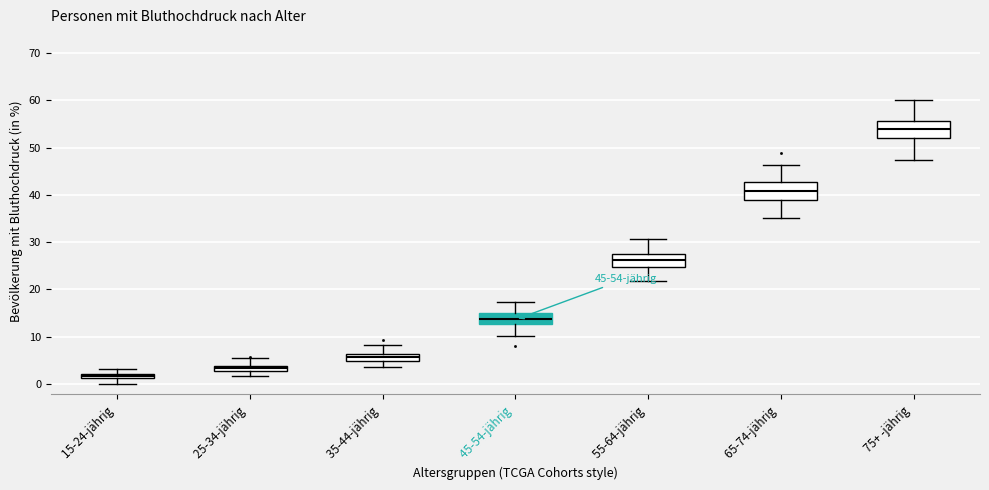

Which box has the lowest median line?

15-24-jährig